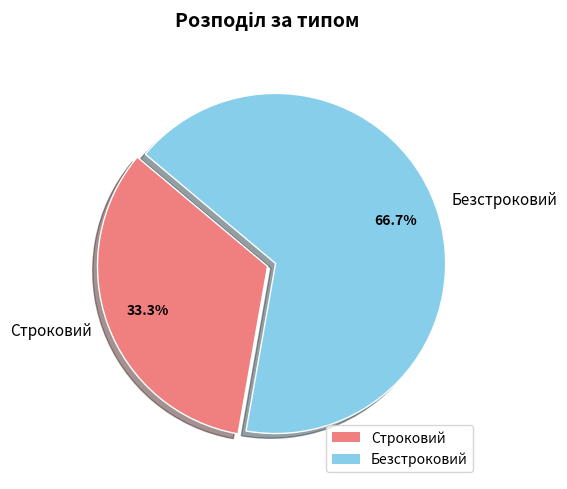

What portion of the pie excludes Безстроковий?

33.3%